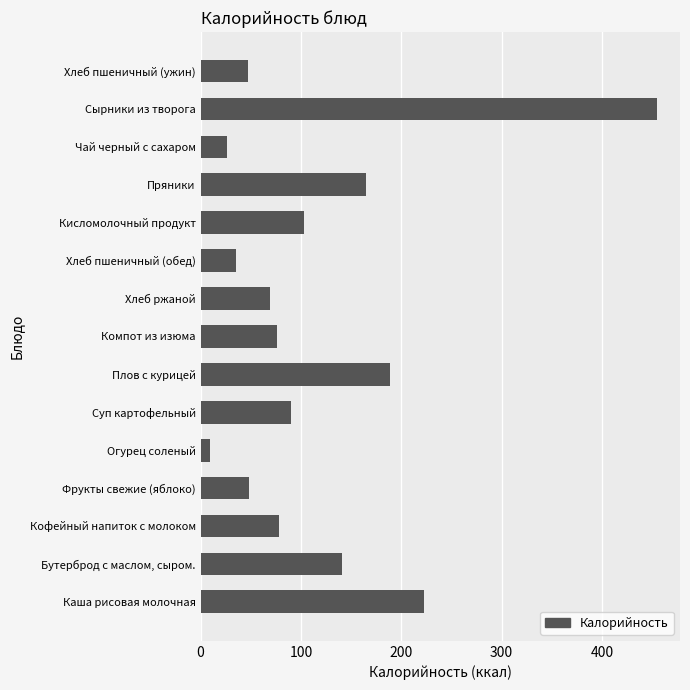

Which label corresponds to the smallest value in the chart?

Огурец соленый